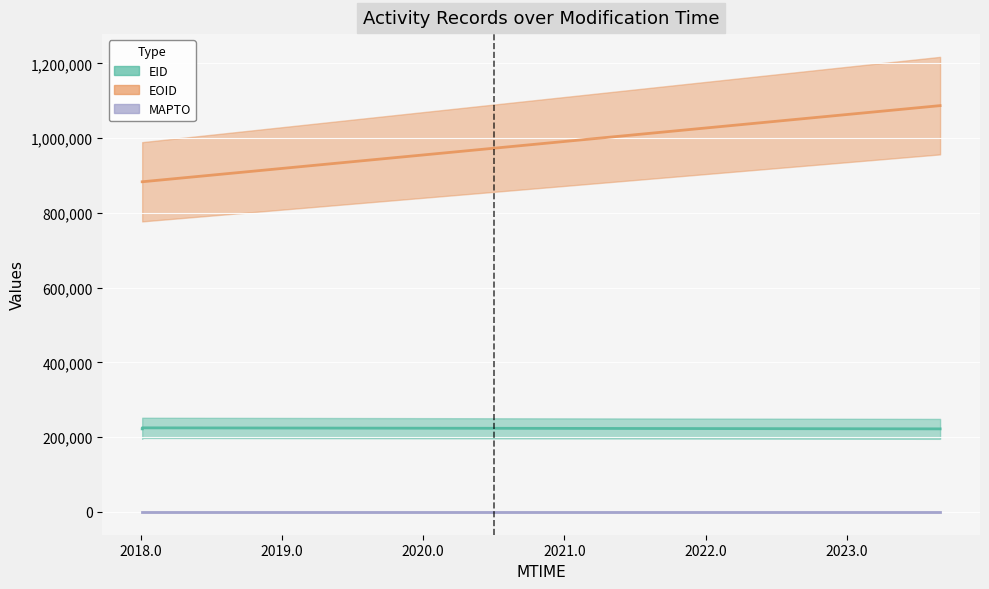

What is the difference between the EID values at 2018-01-11T04:44:09 and 2018-01-11T04:44:10?

2761